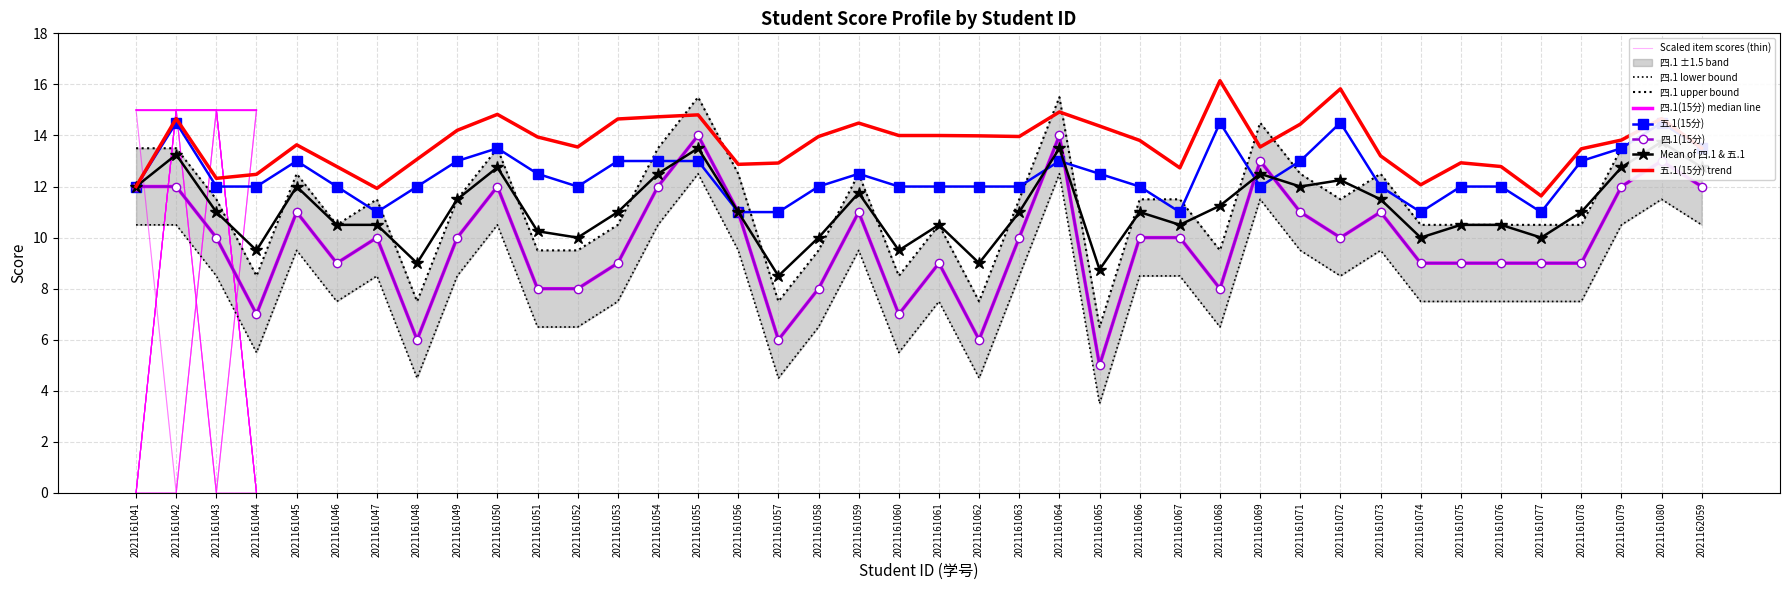

Reading left to right, extract all data points from this chart.

四.1(15分): 2021161041=12.0	2021161042=12.0	2021161043=10.0	2021161044=7.0	2021161045=11.0	2021161046=9.0	2021161047=10.0	2021161048=6.0	2021161049=10.0	2021161050=12.0	2021161051=8.0	2021161052=8.0	2021161053=9.0	2021161054=12.0	2021161055=14.0	2021161056=11.0	2021161057=6.0	2021161058=8.0	2021161059=11.0	2021161060=7.0	2021161061=9.0	2021161062=6.0	2021161063=10.0	2021161064=14.0	2021161065=5.0	2021161066=10.0	2021161067=10.0	2021161068=8.0	2021161069=13.0	2021161071=11.0	2021161072=10.0	2021161073=11.0	2021161074=9.0	2021161075=9.0	2021161076=9.0	2021161077=9.0	2021161078=9.0	2021161079=12.0	2021161080=13.0	2021162059=12.0
五.1(15分): 2021161041=12.0	2021161042=14.5	2021161043=12.0	2021161044=12.0	2021161045=13.0	2021161046=12.0	2021161047=11.0	2021161048=12.0	2021161049=13.0	2021161050=13.5	2021161051=12.5	2021161052=12.0	2021161053=13.0	2021161054=13.0	2021161055=13.0	2021161056=11.0	2021161057=11.0	2021161058=12.0	2021161059=12.5	2021161060=12.0	2021161061=12.0	2021161062=12.0	2021161063=12.0	2021161064=13.0	2021161065=12.5	2021161066=12.0	2021161067=11.0	2021161068=14.5	2021161069=12.0	2021161071=13.0	2021161072=14.5	2021161073=12.0	2021161074=11.0	2021161075=12.0	2021161076=12.0	2021161077=11.0	2021161078=13.0	2021161079=13.5	2021161080=14.5	2021162059=13.5
一.1(1分): 2021161041=1.0	2021161042=1.0	2021161043=1.0	2021161044=1.0	2021161045=1.0	2021161046=0.0	2021161047=1.0	2021161048=1.0	2021161049=0.0	2021161050=1.0	2021161051=0.0	2021161052=1.0	2021161053=0.0	2021161054=1.0	2021161055=1.0	2021161056=0.0	2021161057=1.0	2021161058=0.0	2021161059=1.0	2021161060=0.0	2021161061=1.0	2021161062=1.0	2021161063=0.0	2021161064=0.0	2021161065=0.0	2021161066=0.0	2021161067=0.0	2021161068=1.0	2021161069=1.0	2021161071=0.0	2021161072=0.0	2021161073=1.0	2021161074=0.0	2021161075=0.0	2021161076=1.0	2021161077=1.0	2021161078=0.0	2021161079=1.0	2021161080=1.0	2021162059=0.0
一.2(1分): 2021161041=1.0	2021161042=1.0	2021161043=0.0	2021161044=1.0	2021161045=1.0	2021161046=0.0	2021161047=1.0	2021161048=1.0	2021161049=1.0	2021161050=1.0	2021161051=1.0	2021161052=1.0	2021161053=1.0	2021161054=1.0	2021161055=1.0	2021161056=1.0	2021161057=1.0	2021161058=1.0	2021161059=1.0	2021161060=0.0	2021161061=1.0	2021161062=1.0	2021161063=1.0	2021161064=0.0	2021161065=1.0	2021161066=1.0	2021161067=1.0	2021161068=1.0	2021161069=0.0	2021161071=1.0	2021161072=1.0	2021161073=1.0	2021161074=1.0	2021161075=0.0	2021161076=1.0	2021161077=1.0	2021161078=1.0	2021161079=1.0	2021161080=1.0	2021162059=1.0
一.3(1分): 2021161041=1.0	2021161042=1.0	2021161043=1.0	2021161044=0.0	2021161045=1.0	2021161046=0.0	2021161047=0.0	2021161048=1.0	2021161049=1.0	2021161050=1.0	2021161051=1.0	2021161052=1.0	2021161053=1.0	2021161054=0.0	2021161055=1.0	2021161056=1.0	2021161057=1.0	2021161058=1.0	2021161059=1.0	2021161060=1.0	2021161061=1.0	2021161062=1.0	2021161063=0.0	2021161064=1.0	2021161065=1.0	2021161066=1.0	2021161067=0.0	2021161068=1.0	2021161069=1.0	2021161071=1.0	2021161072=1.0	2021161073=1.0	2021161074=1.0	2021161075=1.0	2021161076=1.0	2021161077=1.0	2021161078=1.0	2021161079=0.0	2021161080=1.0	2021162059=1.0
一.4(1分): 2021161041=1.0	2021161042=1.0	2021161043=1.0	2021161044=0.0	2021161045=1.0	2021161046=0.0	2021161047=0.0	2021161048=0.0	2021161049=1.0	2021161050=1.0	2021161051=0.0	2021161052=1.0	2021161053=0.0	2021161054=1.0	2021161055=0.0	2021161056=0.0	2021161057=0.0	2021161058=1.0	2021161059=1.0	2021161060=0.0	2021161061=0.0	2021161062=0.0	2021161063=1.0	2021161064=1.0	2021161065=0.0	2021161066=1.0	2021161067=1.0	2021161068=1.0	2021161069=0.0	2021161071=1.0	2021161072=1.0	2021161073=1.0	2021161074=1.0	2021161075=0.0	2021161076=0.0	2021161077=1.0	2021161078=0.0	2021161079=1.0	2021161080=1.0	2021162059=1.0